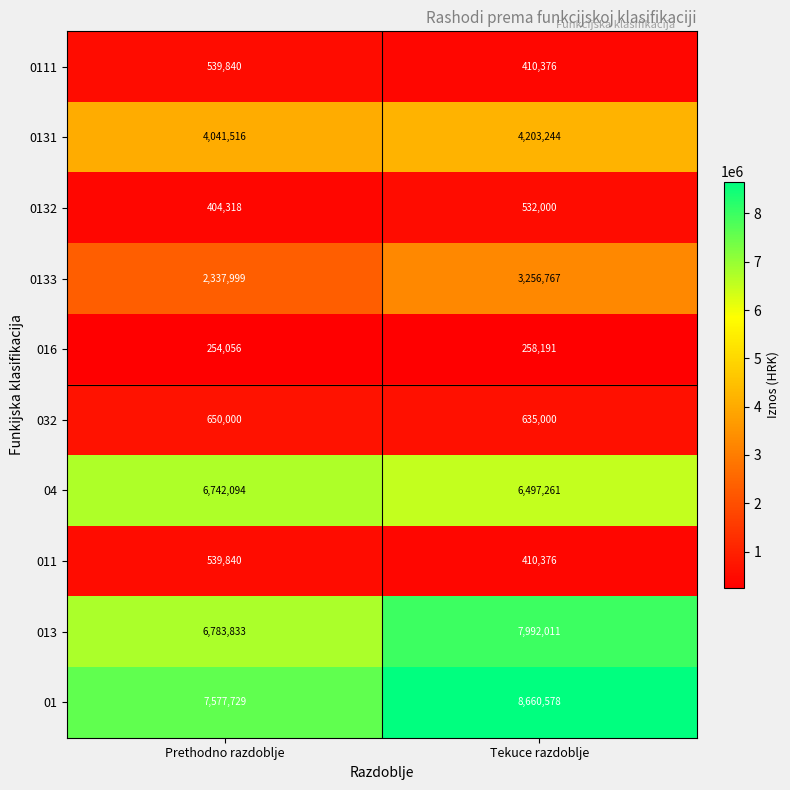

List the labels in order of 032 value, largest first.

Prethodno razdoblje, Tekuce razdoblje